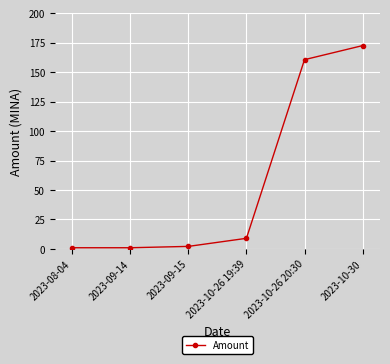

Reading left to right, extract all data points from this chart.

1.0	1.0	2.1	9.0	160.7	172.6